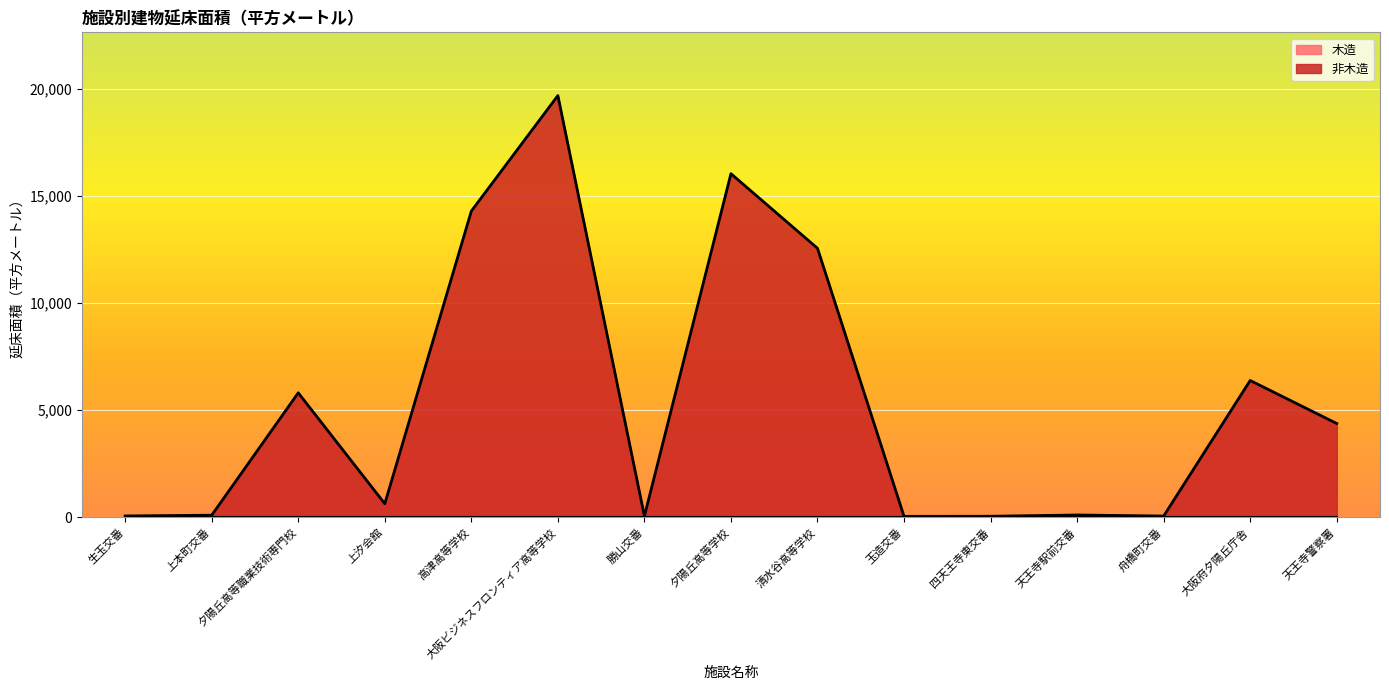

Between 上汐会館 and 夕陽丘高等職業技術専門校, which is larger?

夕陽丘高等職業技術専門校